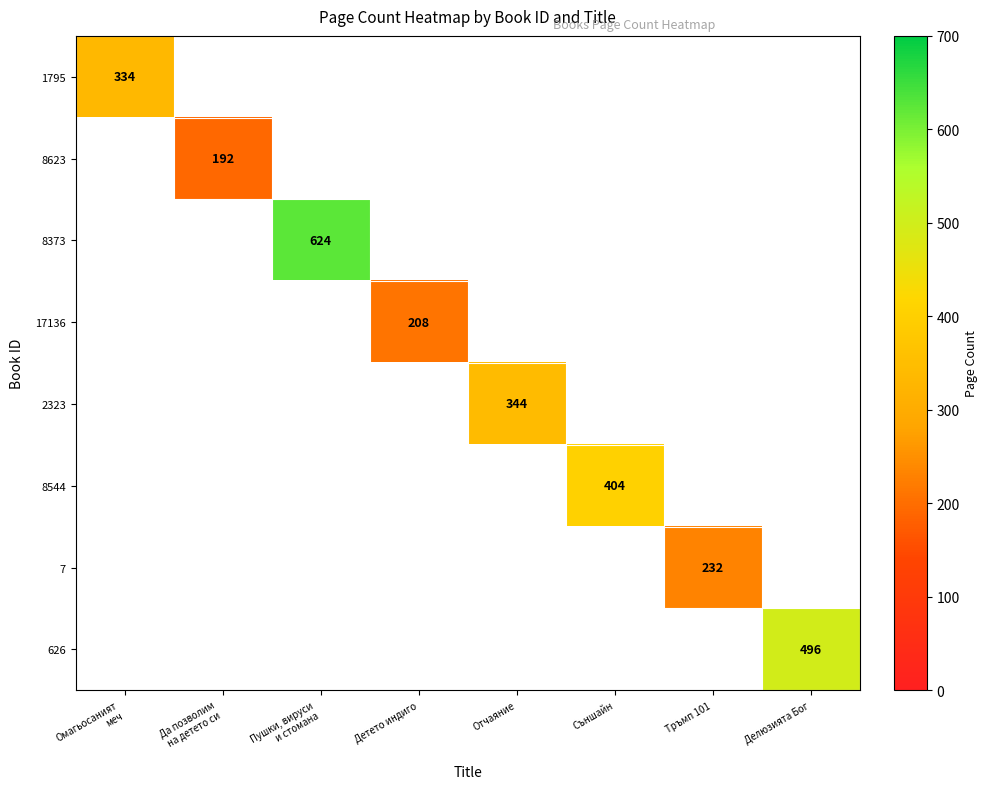

How many values in 17136 are above zero?

1